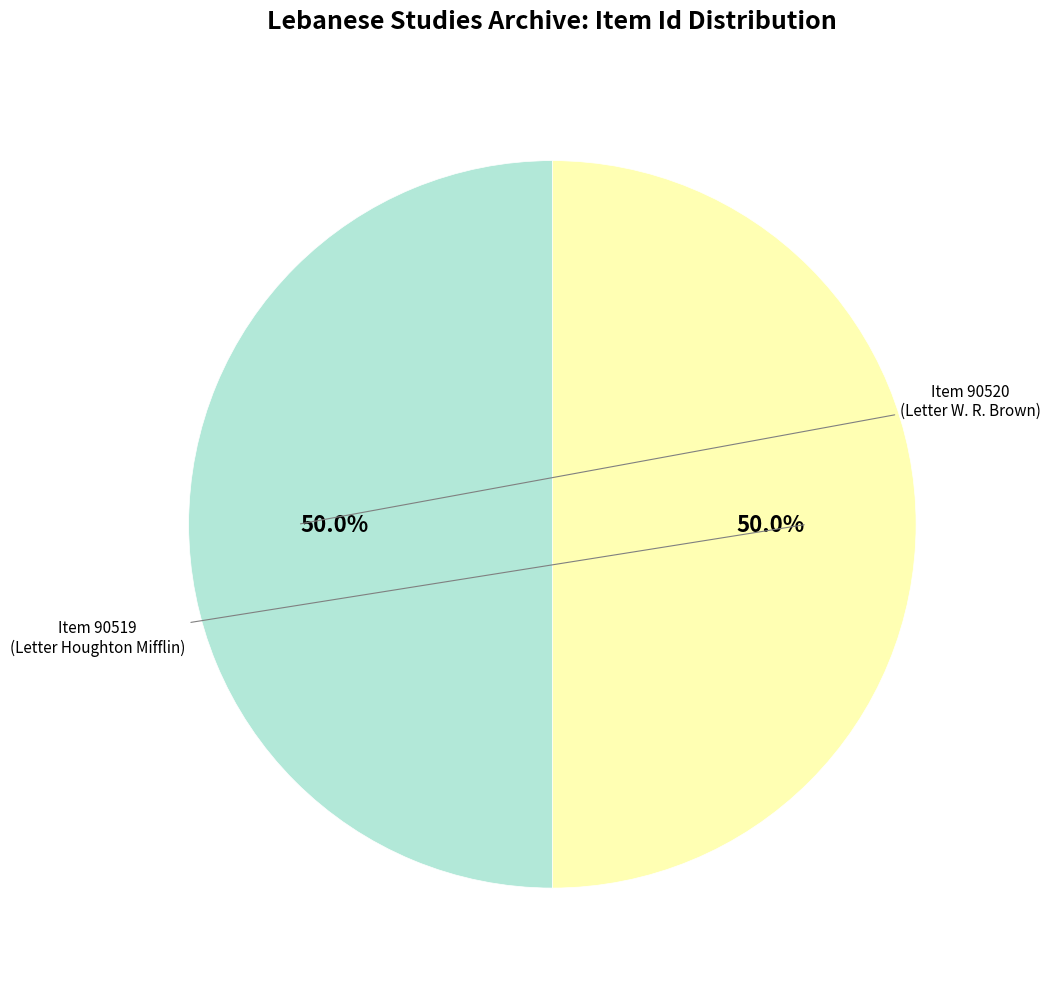

Which category has the smallest portion of the pie?

Item 90519 (Letter from Houghton Mifflin)